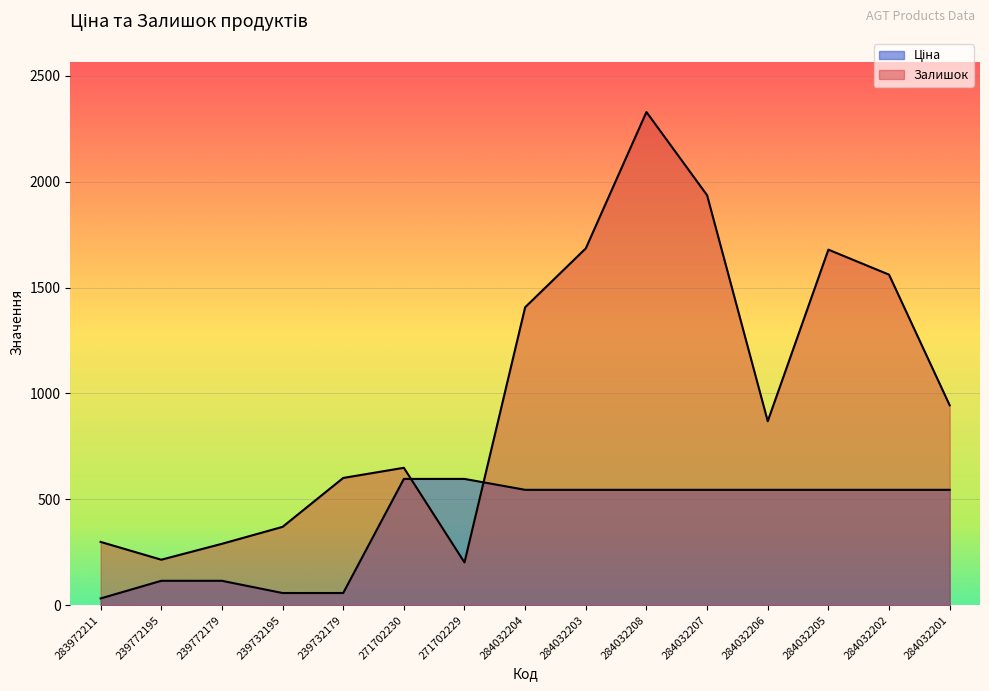

List the labels in order of Ціна value, largest first.

271702230, 271702229, 284032204, 284032203, 284032208, 284032207, 284032206, 284032205, 284032202, 284032201, 239772195, 239772179, 239732195, 239732179, 283972211